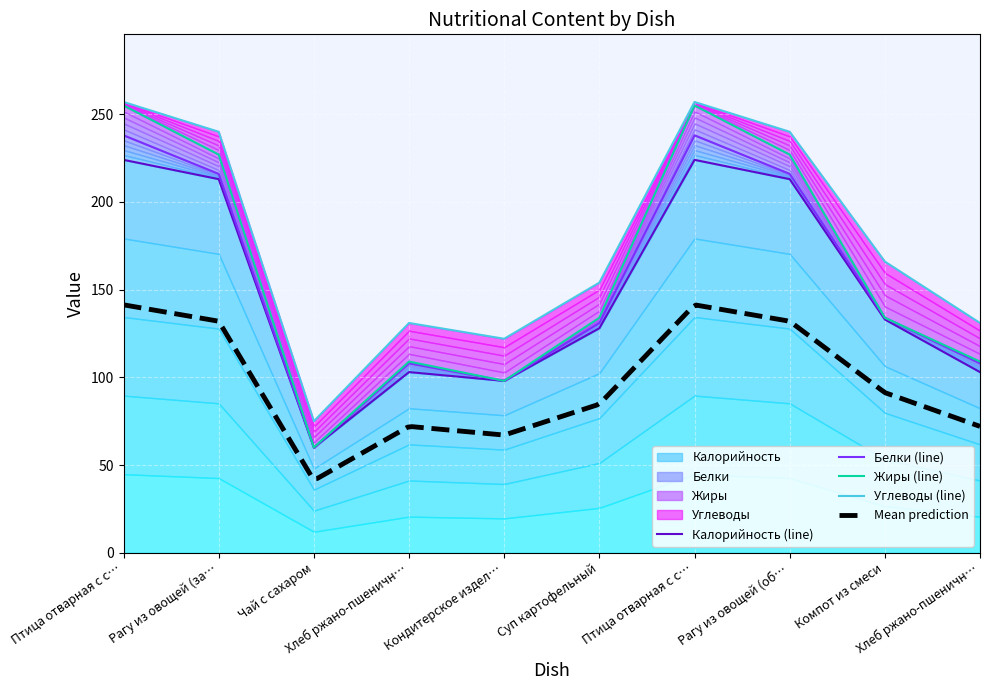

How many lines are shown in the chart?

4